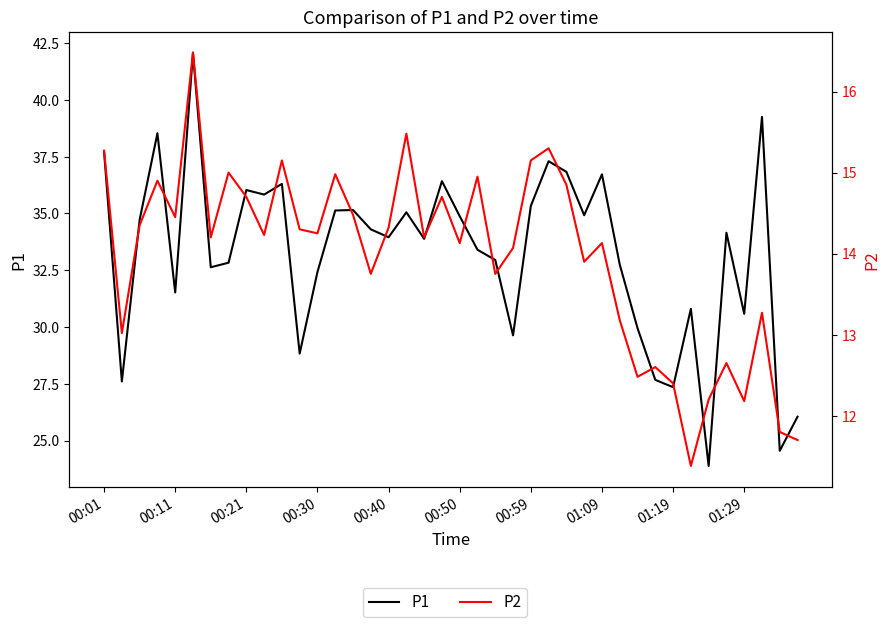

True or false: P1 and P2 cross at least once.

False